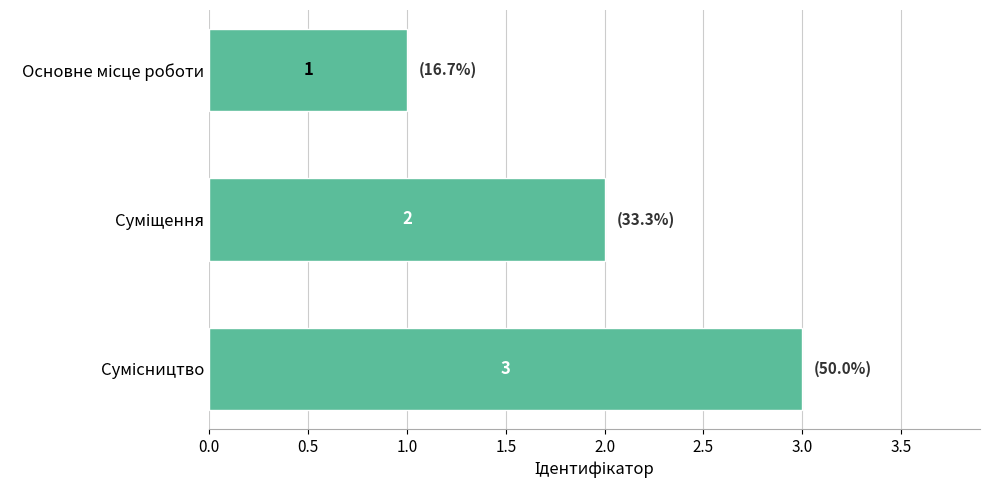

What is the greatest value displayed?

3